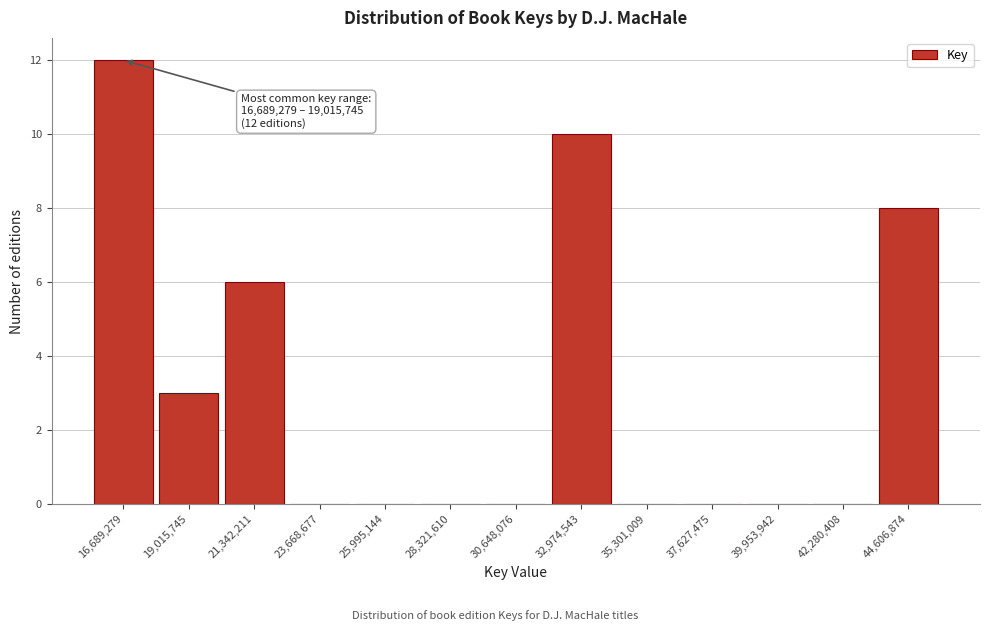

Reading left to right, transcribe all the data shown in this chart.

16,689,279=12	19,015,745=3	21,342,211=6	23,668,677=0	25,995,144=0	28,321,610=0	30,648,076=0	32,974,543=10	35,301,009=0	37,627,475=0	39,953,942=0	42,280,408=0	44,606,874=8